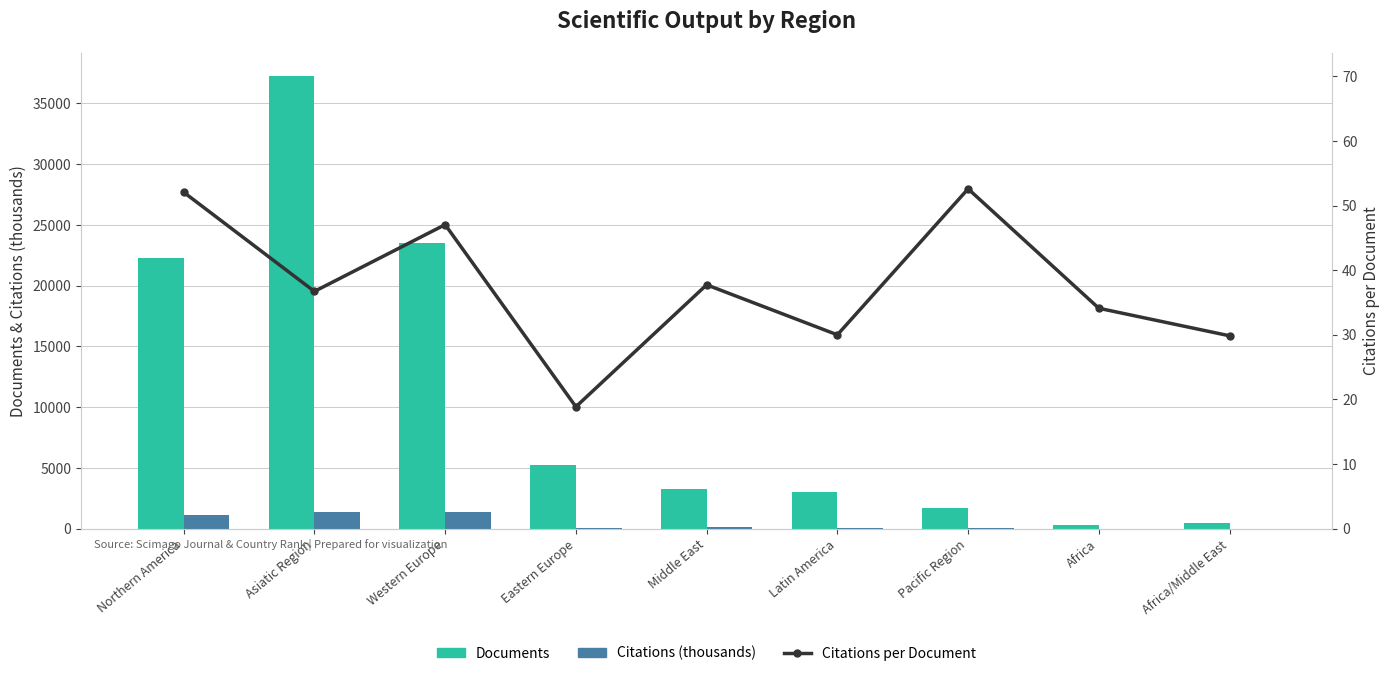

Reading left to right, what are all the values shown in this chart?

Documents: 22275.0	37290.0	23530.0	5225.0	3304.0	3028.0	1736.0	346.0	501.0
Citations (thousands): 1160.8	1370.7	1344.9	93.9	133.8	89.6	91.3	11.8	15.0
Citations per Document: 52.1	36.7	47.0	18.9	37.7	30.0	52.6	34.1	29.9